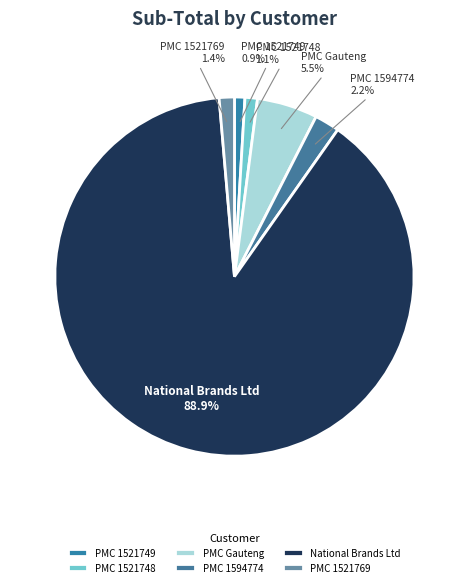

What is the largest slice in the pie chart?

National Brands Ltd